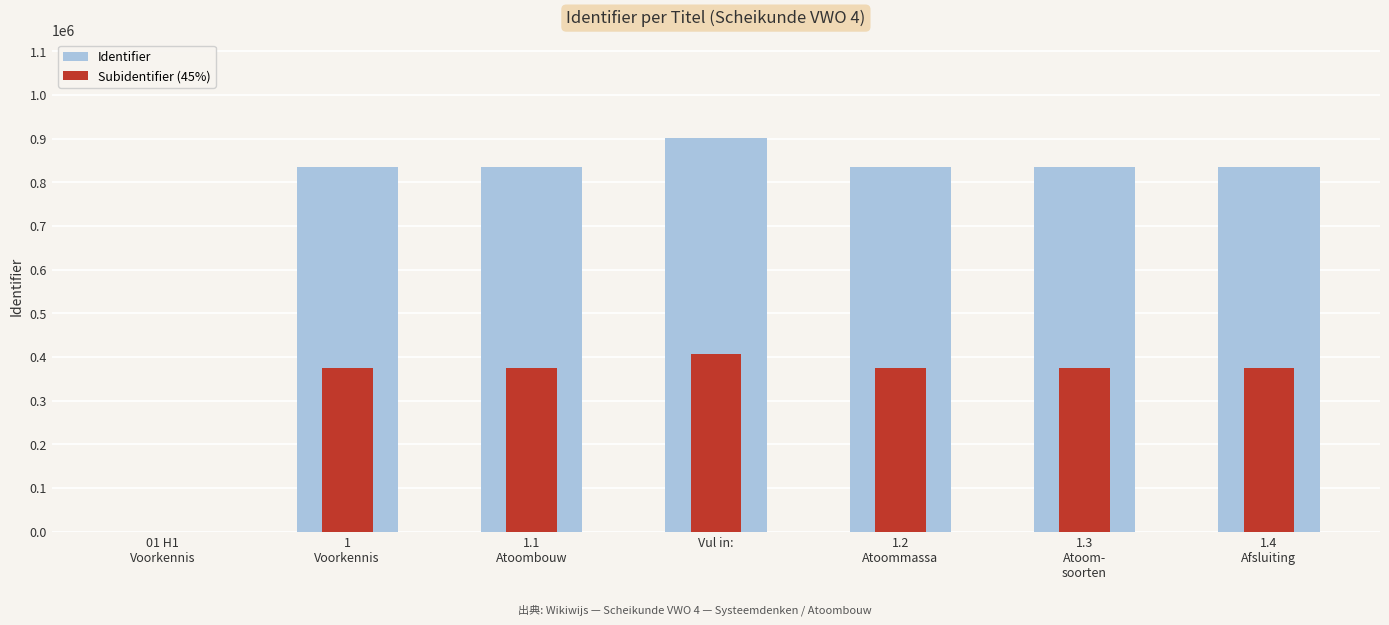

At 1.2
Atoommassa, list the series in order from smallest to largest.

Subidentifier (45%), Identifier